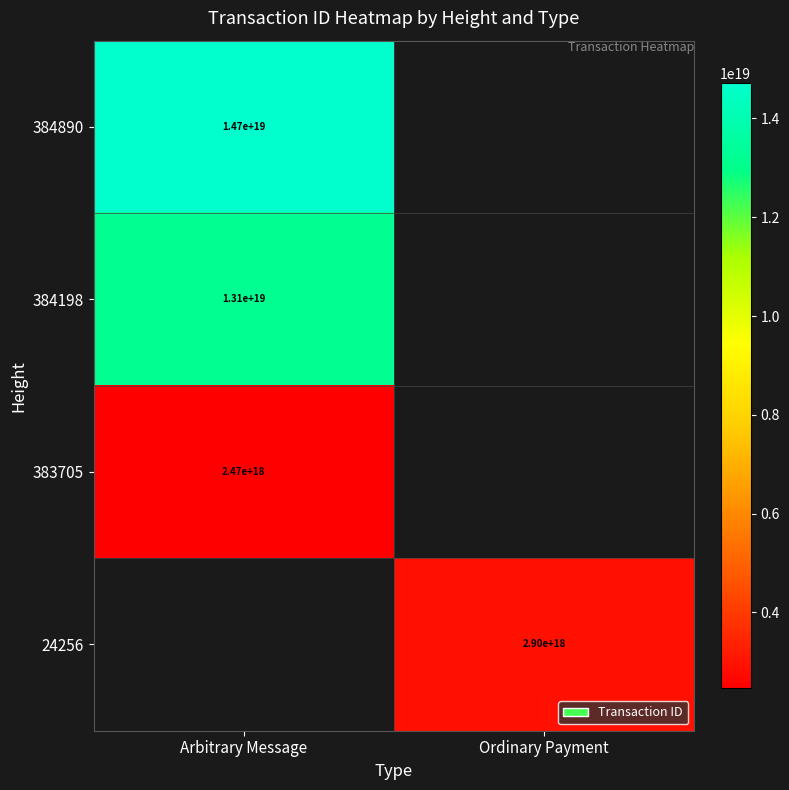

True or false: 24256 has a value of 2900000000000000000 at Ordinary Payment.

True